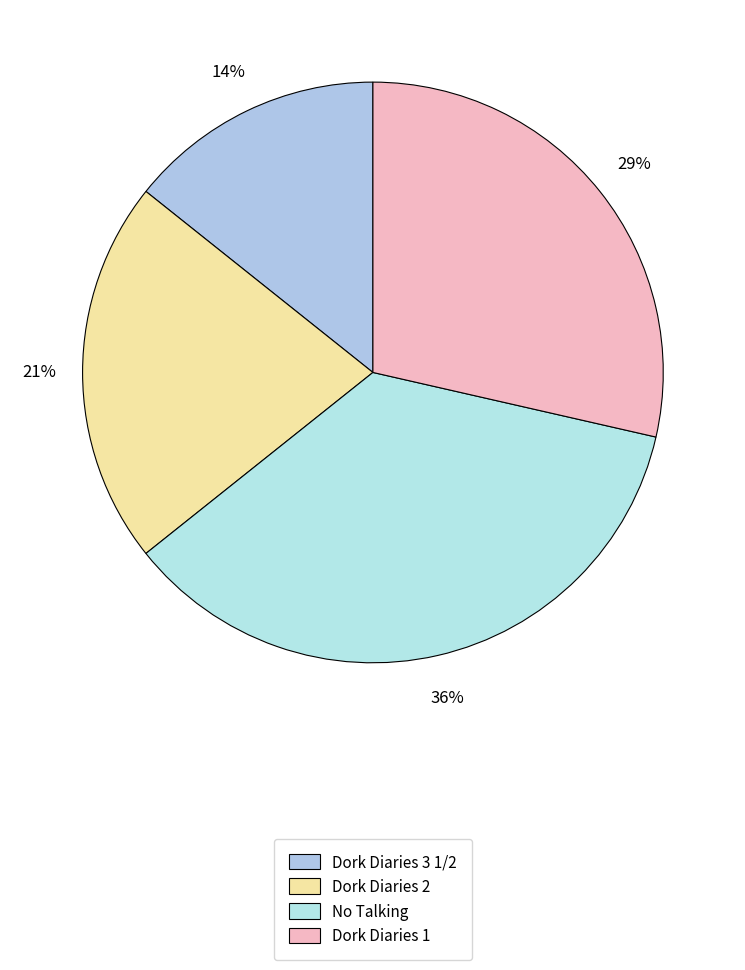

Count the number of slices in the pie.

4